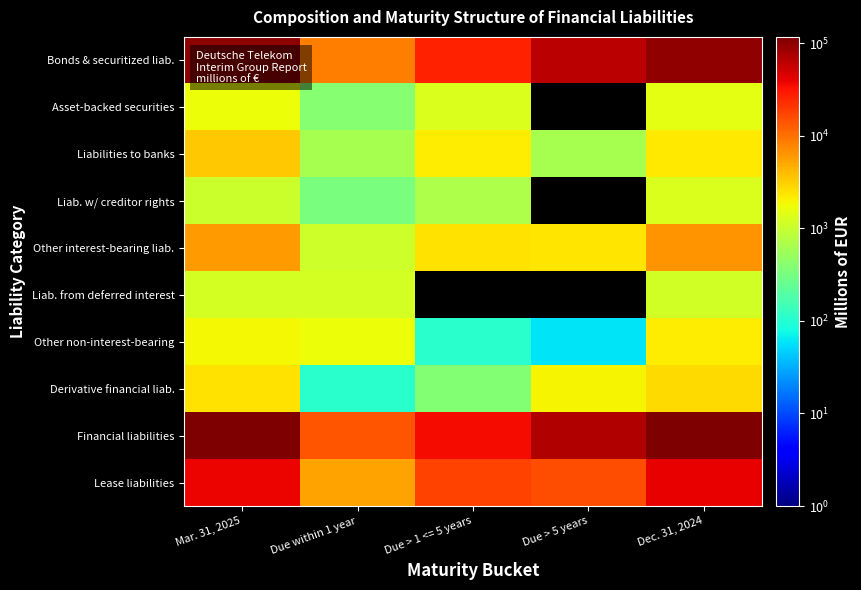

Which series has the largest total across all categories?

Financial liabilities